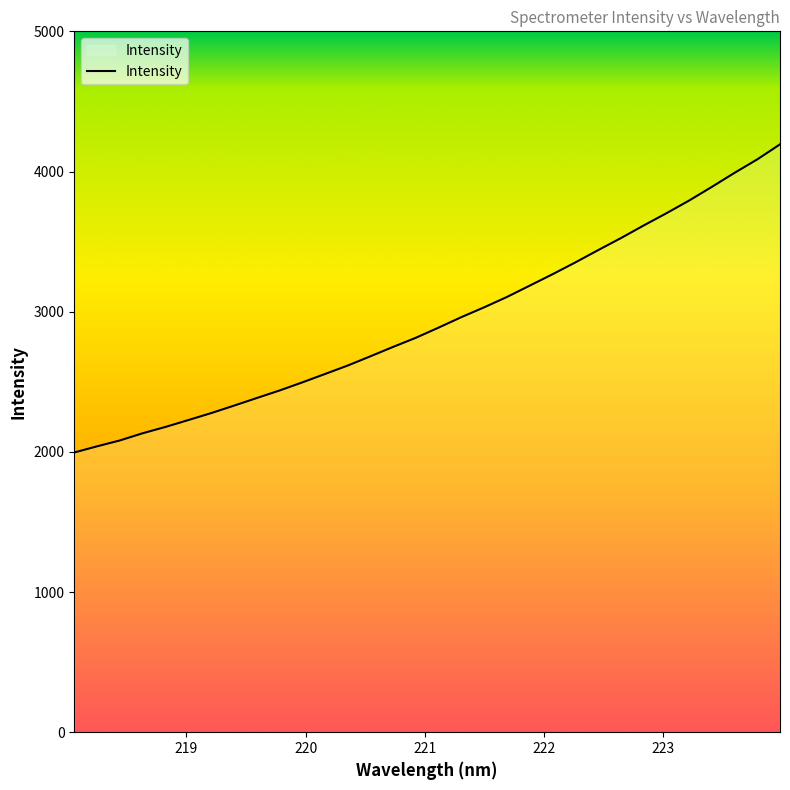

What is the difference between the maximum and minimum values?

2198.3